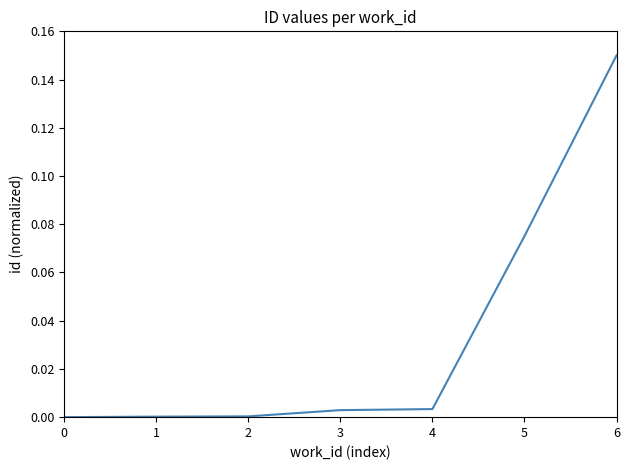

Which category has the highest value across all series?

6